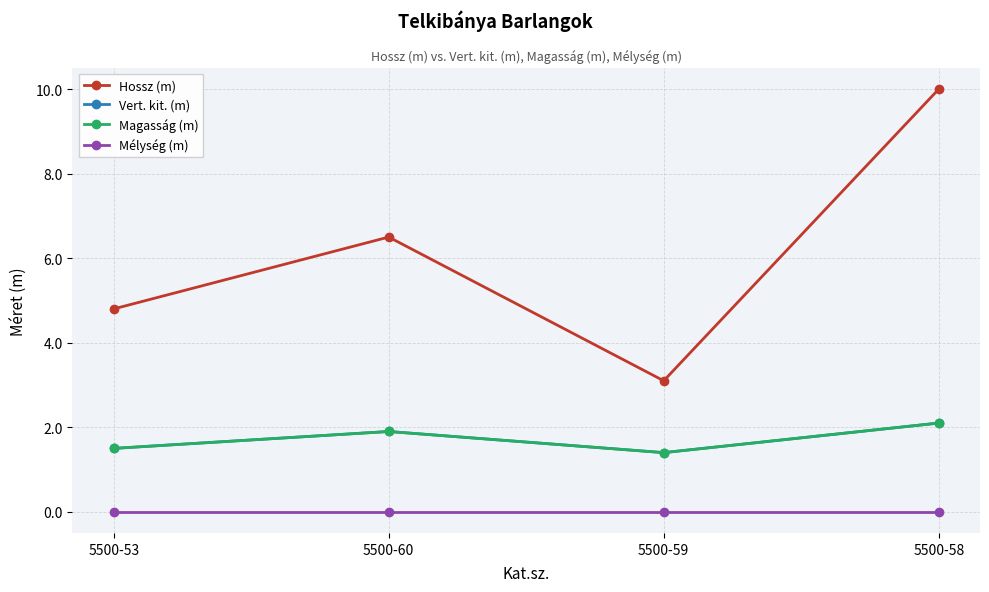

What is the label of the 4th point from the right?

5500-53